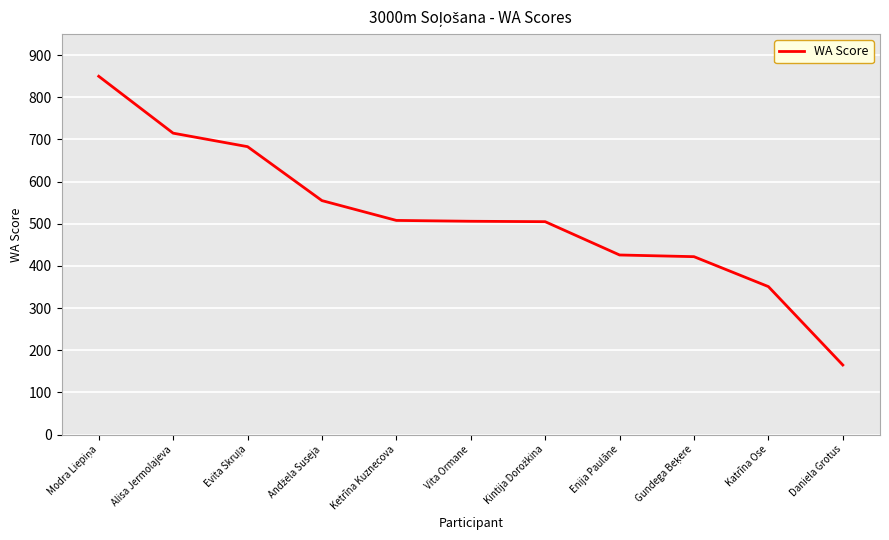

What is the change in value from Katrīna Ose to Daniela Grotus?

-186